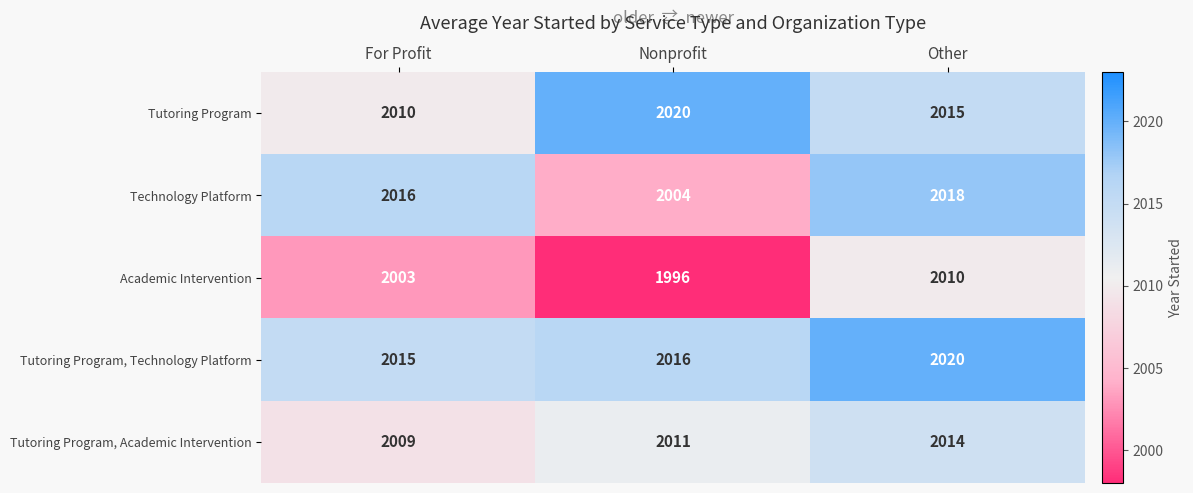

Reading left to right, transcribe all the data shown in this chart.

Tutoring Program: For Profit=2010	Nonprofit=2020	Other=2015
Technology Platform: For Profit=2016	Nonprofit=2004	Other=2018
Academic Intervention: For Profit=2003	Nonprofit=1996	Other=2010
Tutoring Program, Technology Platform: For Profit=2015	Nonprofit=2016	Other=2020
Tutoring Program, Academic Intervention: For Profit=2009	Nonprofit=2011	Other=2014